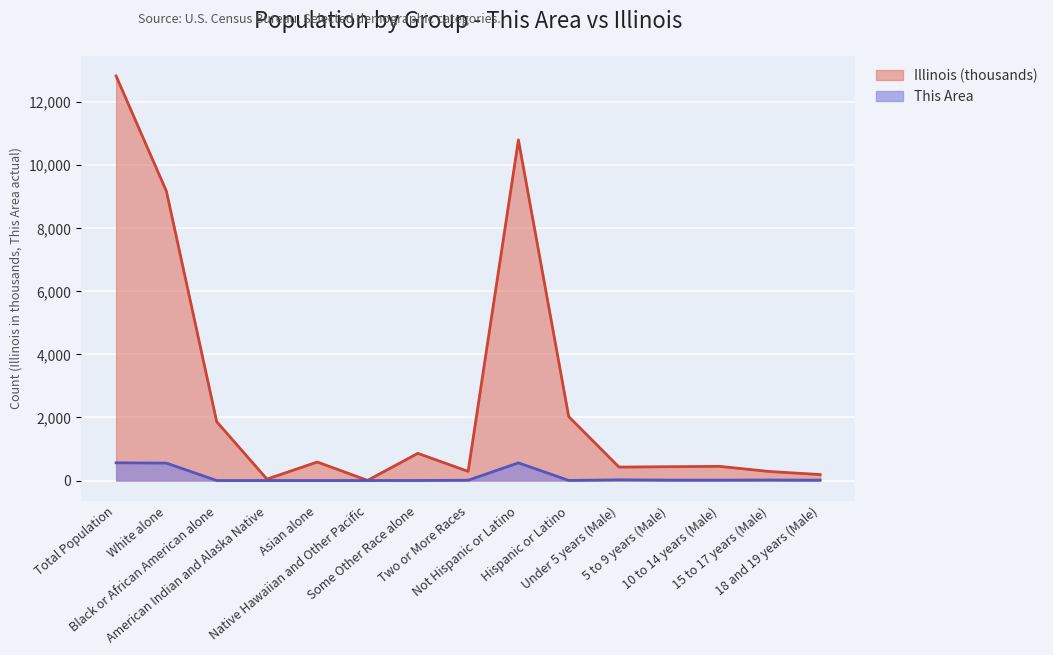

True or false: This Area and Illinois intersect in this chart.

False